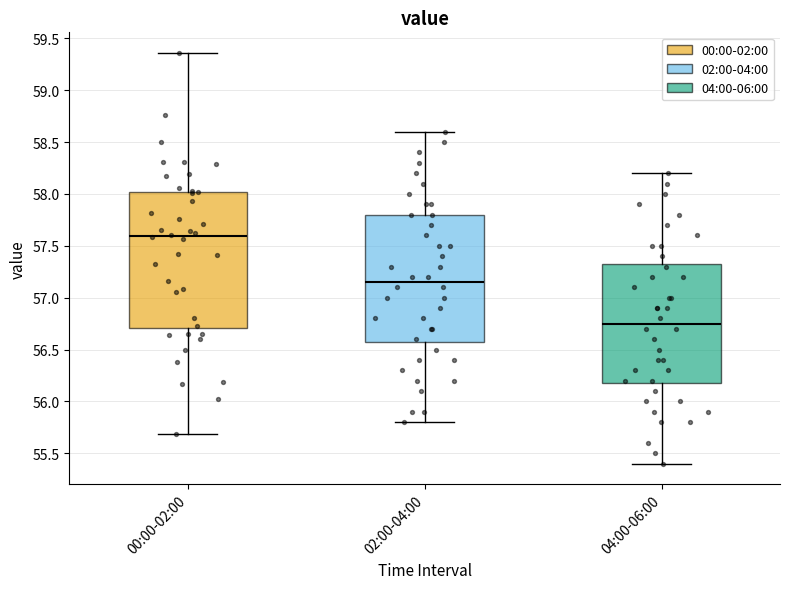

Where does the upper whisker of the box for 02:00-04:00 end on the y-axis? The values are not printed on the chart, so give them approximately, as read against the axis.

58.60